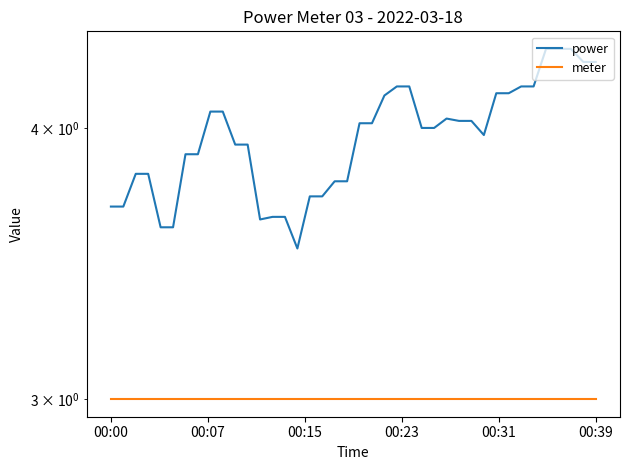

True or false: meter and power cross at least once.

False